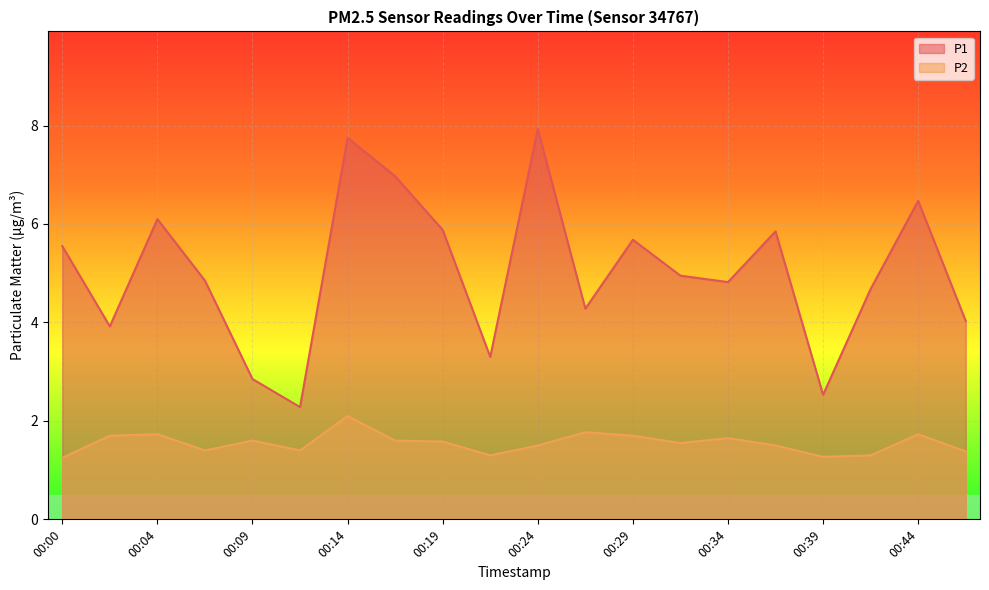

True or false: P2 has more than 2 points higher than both neighbors.

True